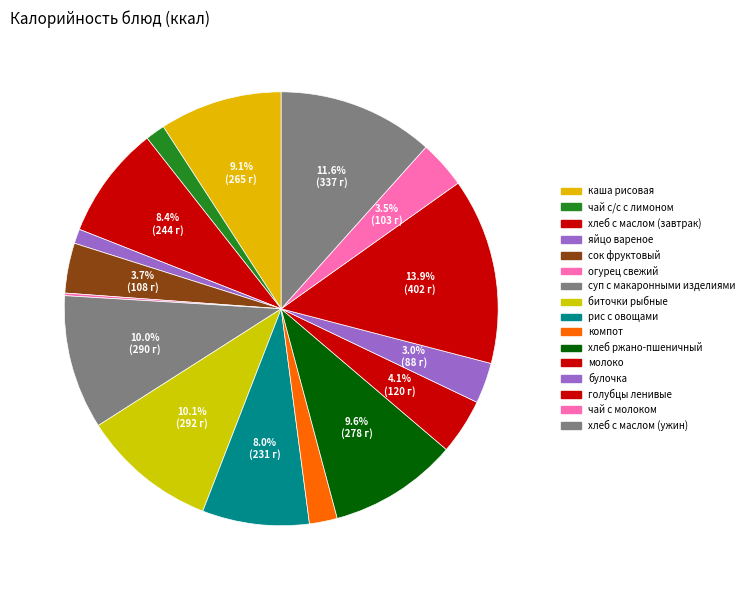

True or false: рис с овощами accounts for 8% of the total.

True